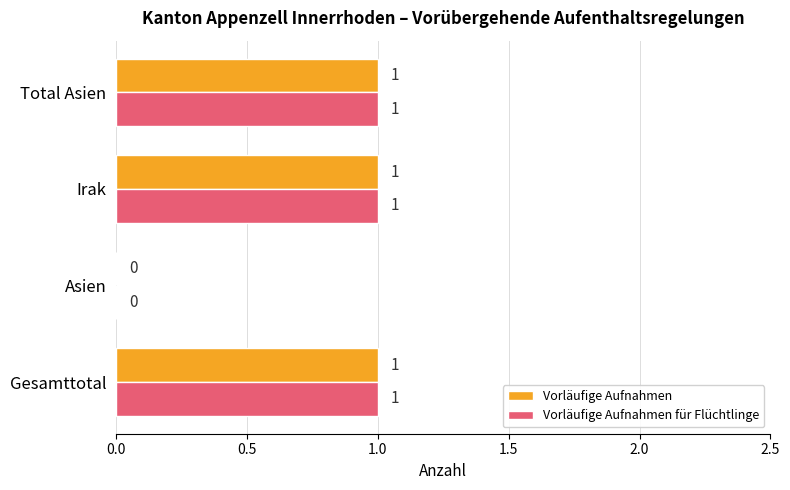

What is the average value of the Vorläufige Aufnahmen für Flüchtlinge series?

1